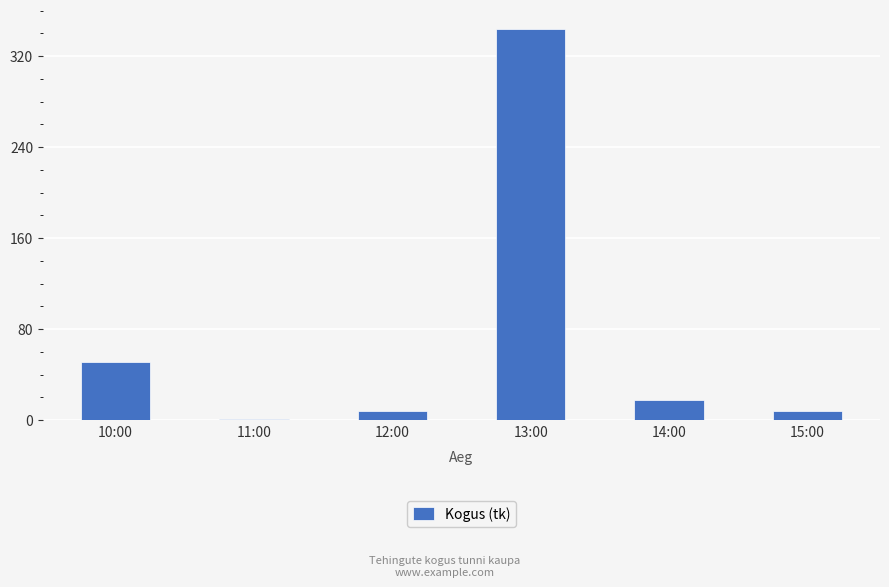

At which label does the data first exceed 18?

10:00